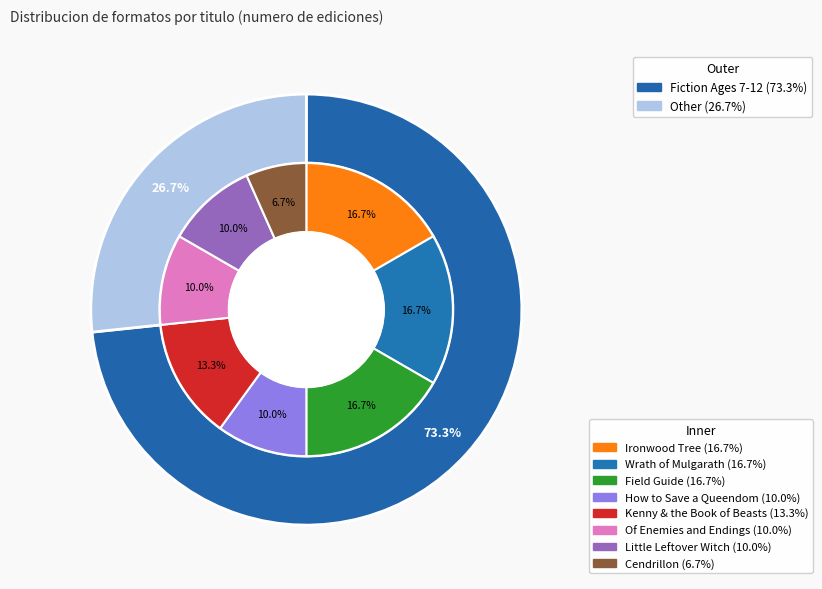

Which slice is the largest?

Ironwood Tree